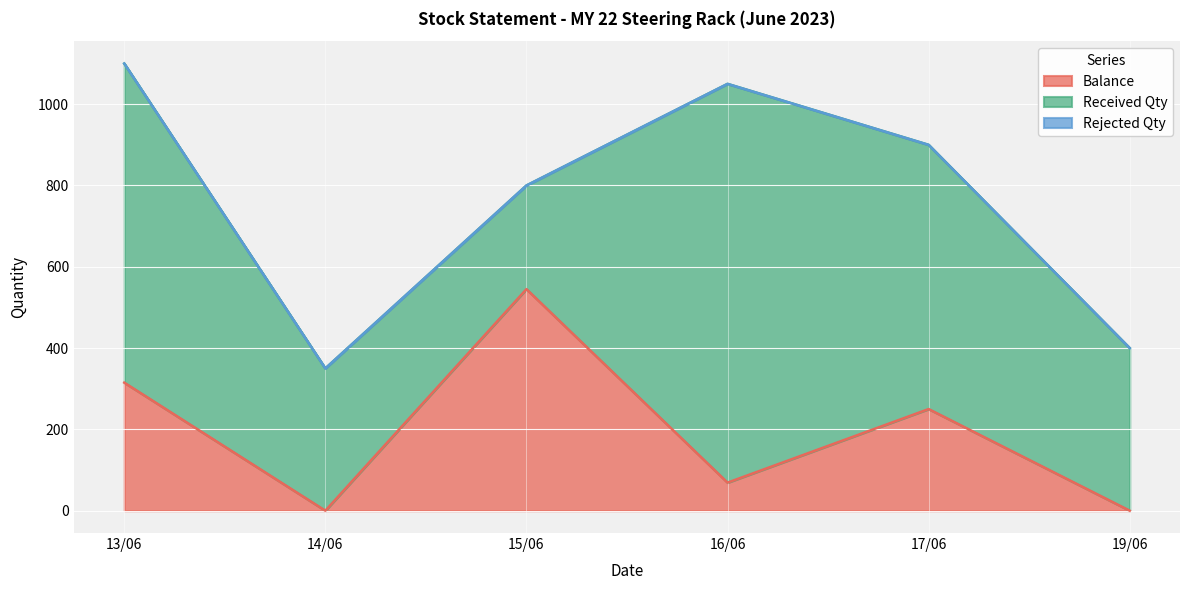

How many interior local valleys does the Balance series have?

2